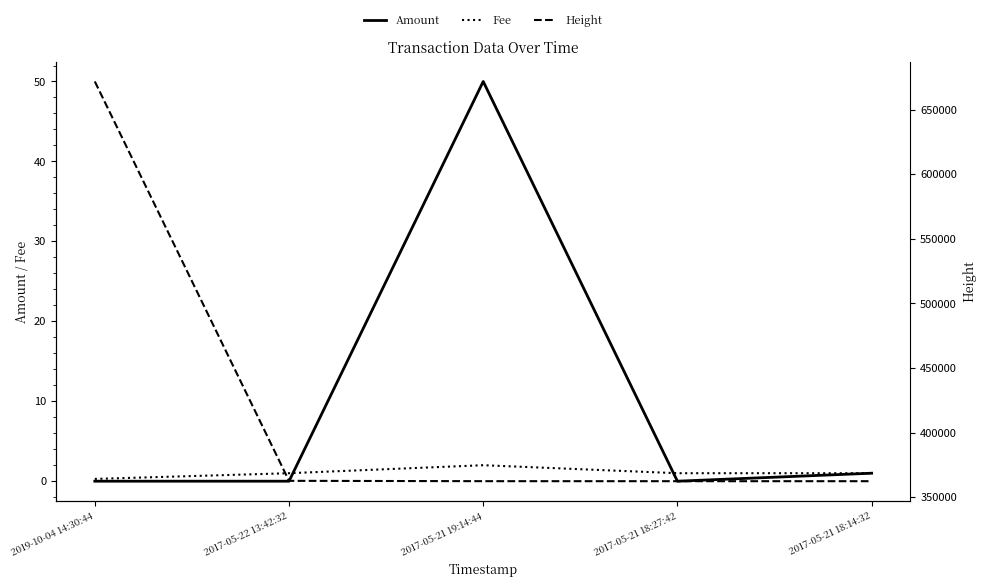

Which category has the highest value in the Fee series?

2017-05-21 19:14:44